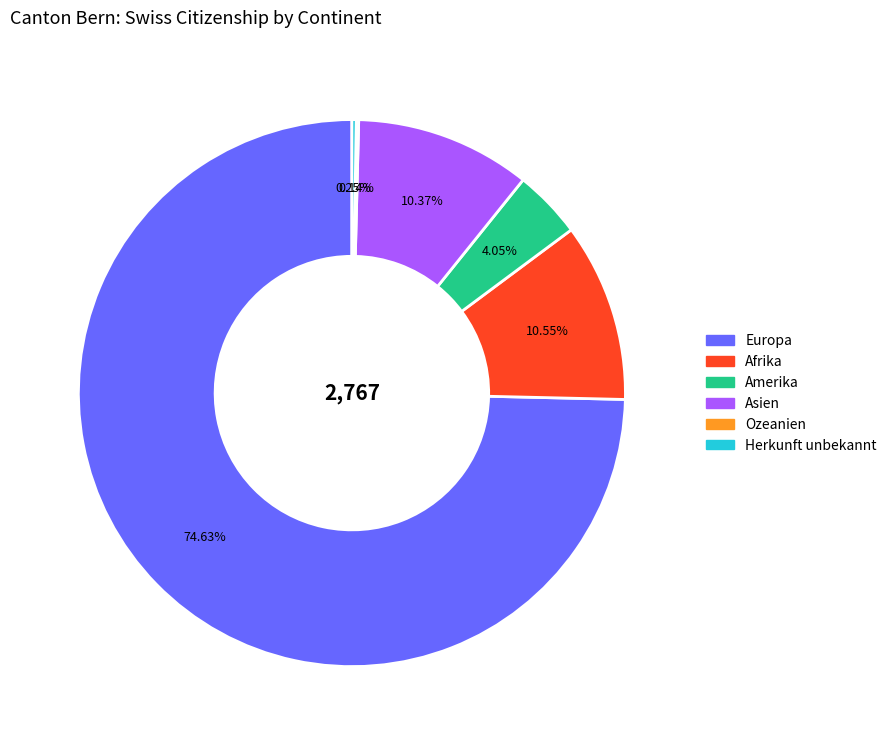

Approximately how many times larger is the value at Afrika compared to Asien?

1.0